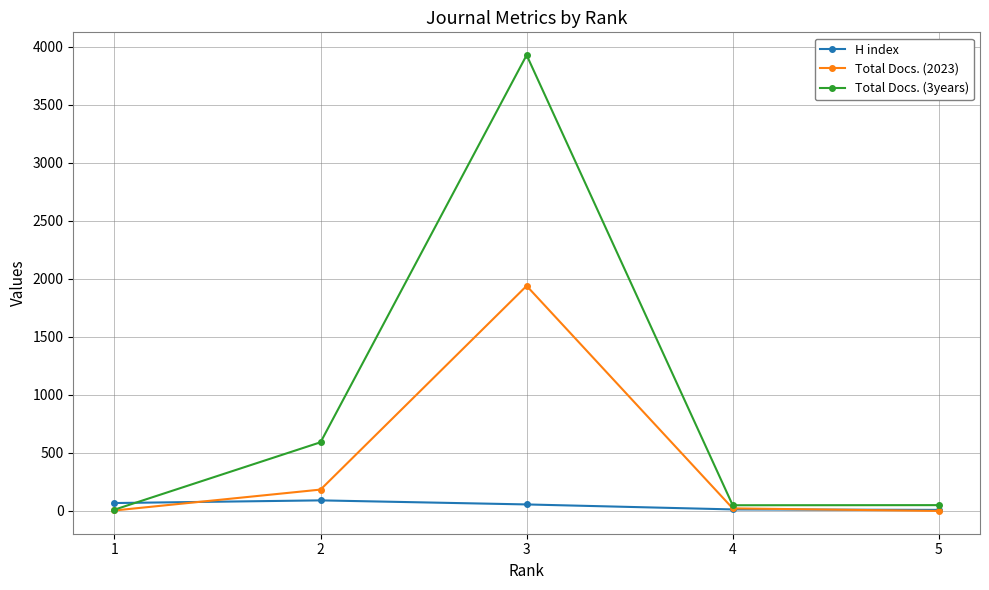

Which series has the widest spread of values?

Total Docs. (3years)